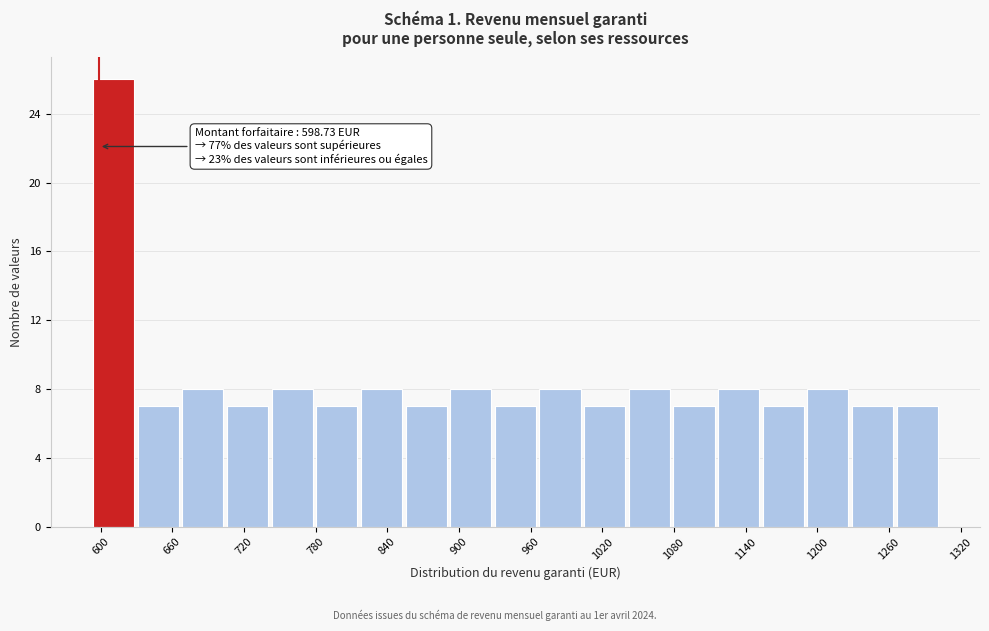

Around what value on the x-axis is the tallest bar? Give the approximate position of its centre, as read against the axis.

610